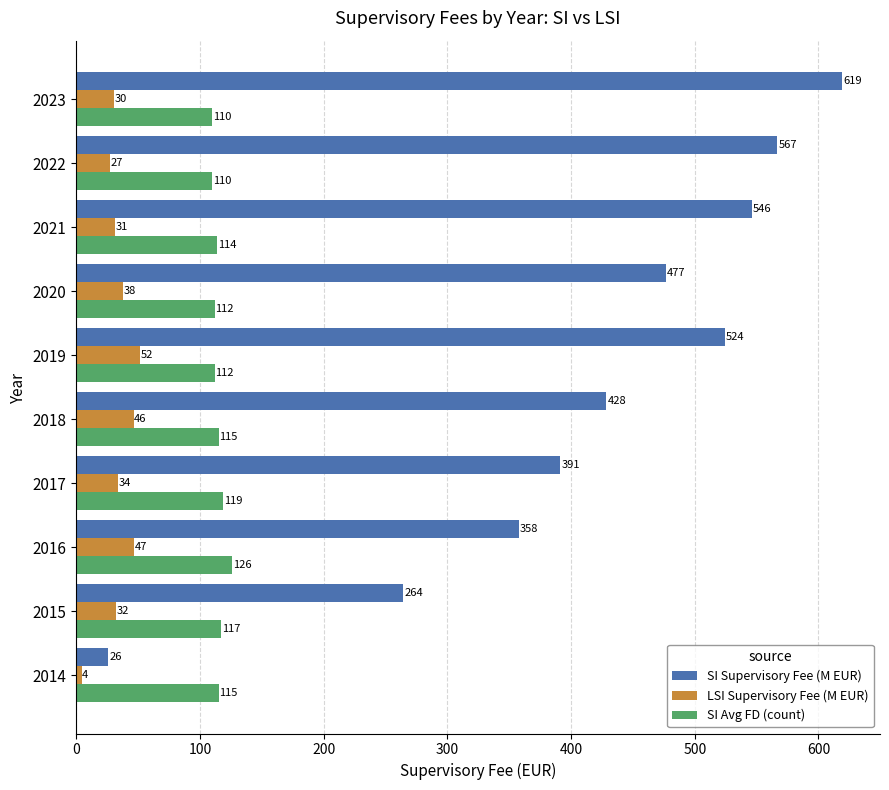

List the series in order of their peak value, highest first.

SI Supervisory Fee (M EUR), SI Avg FD (count), LSI Supervisory Fee (M EUR)